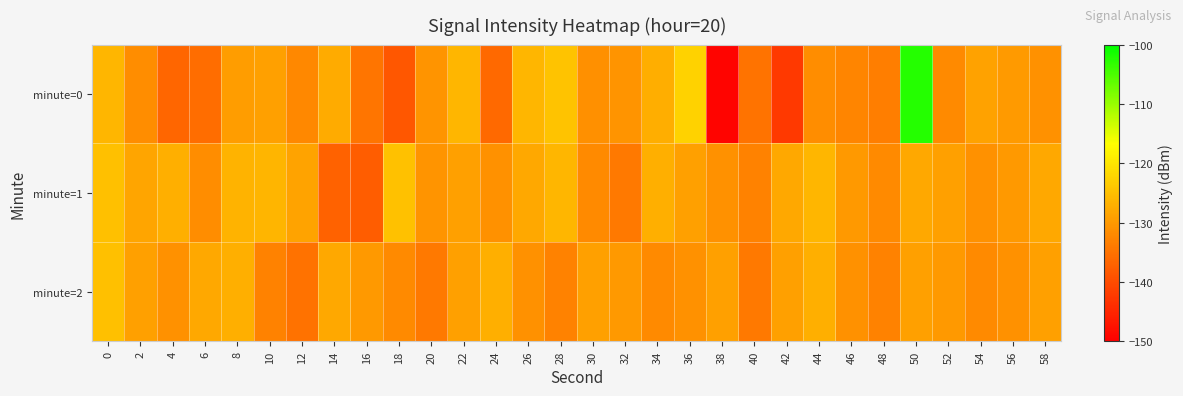

At 38, list the series in order from largest to smallest.

minute=2, minute=1, minute=0